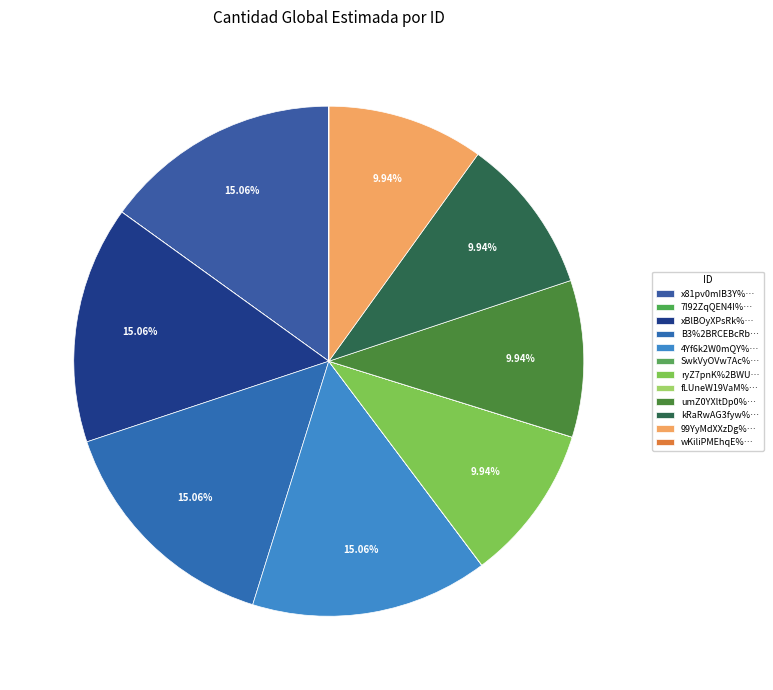

Which category has the biggest portion of the pie?

x81pv0mIB3Y%3D